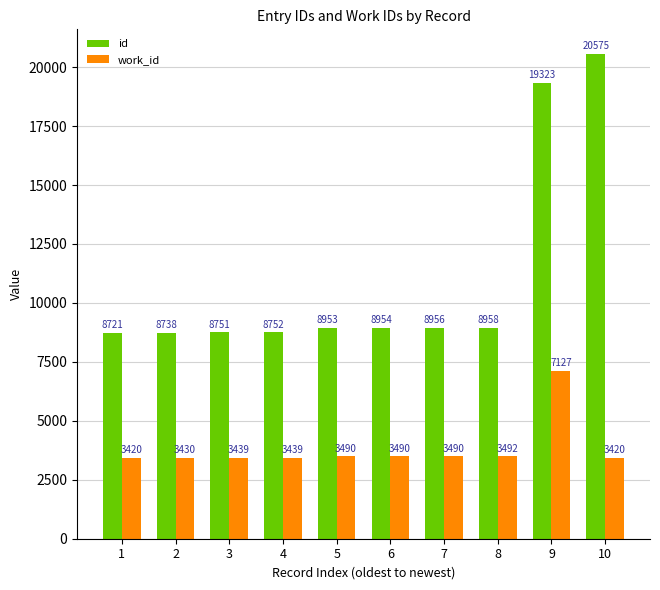

What is the value of the id bar at the 4th from the left?

8752